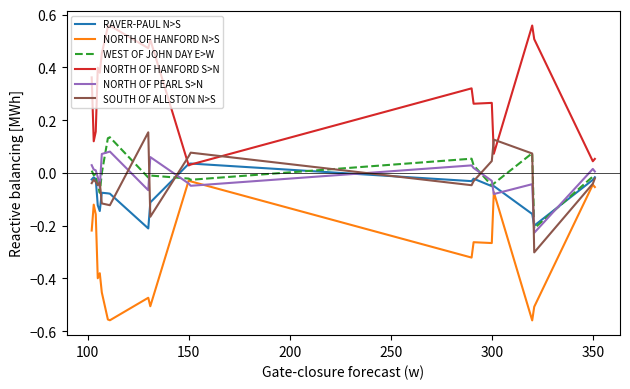

True or false: NORTH OF HANFORD S>N and WEST OF JOHN DAY E>W cross at least once.

False